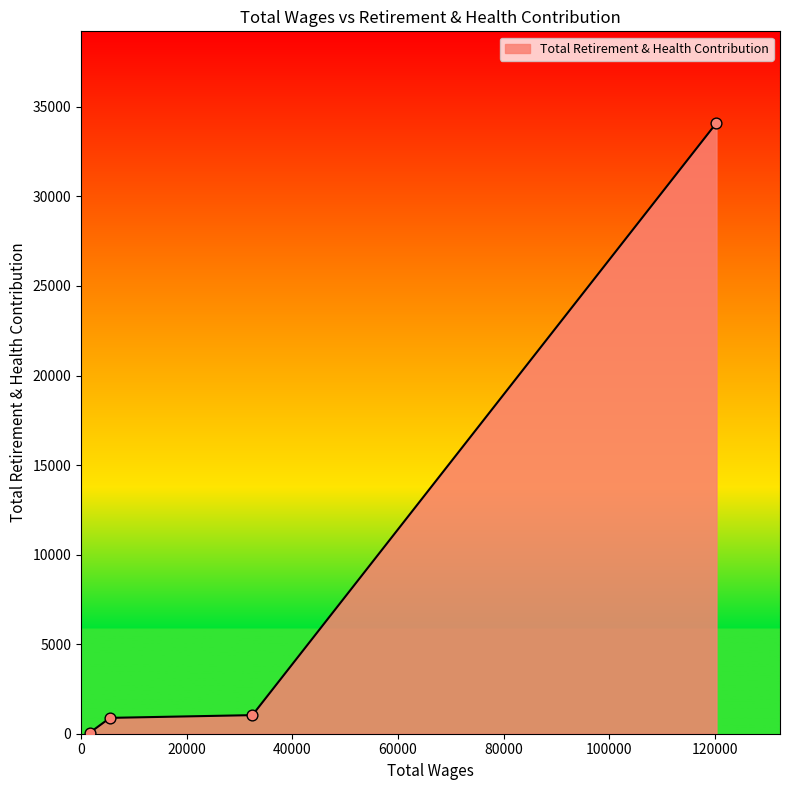

What is the difference between the maximum and minimum values?

34051